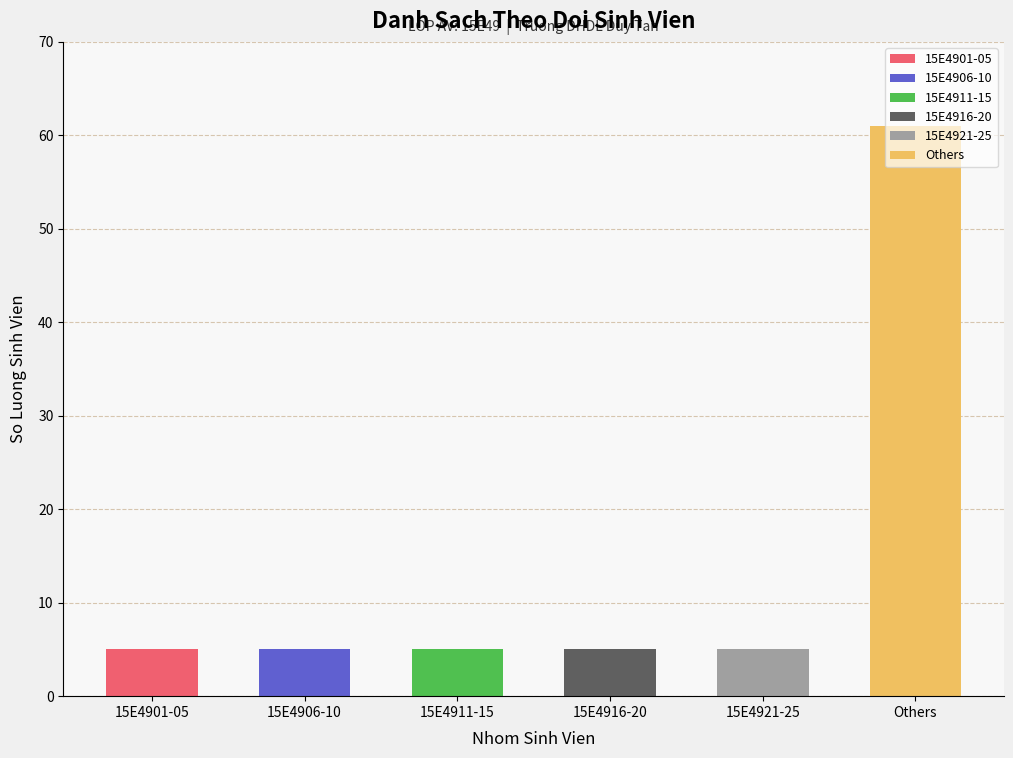

What is the ratio of the value at Others to the value at 15E4901-05?

12.2